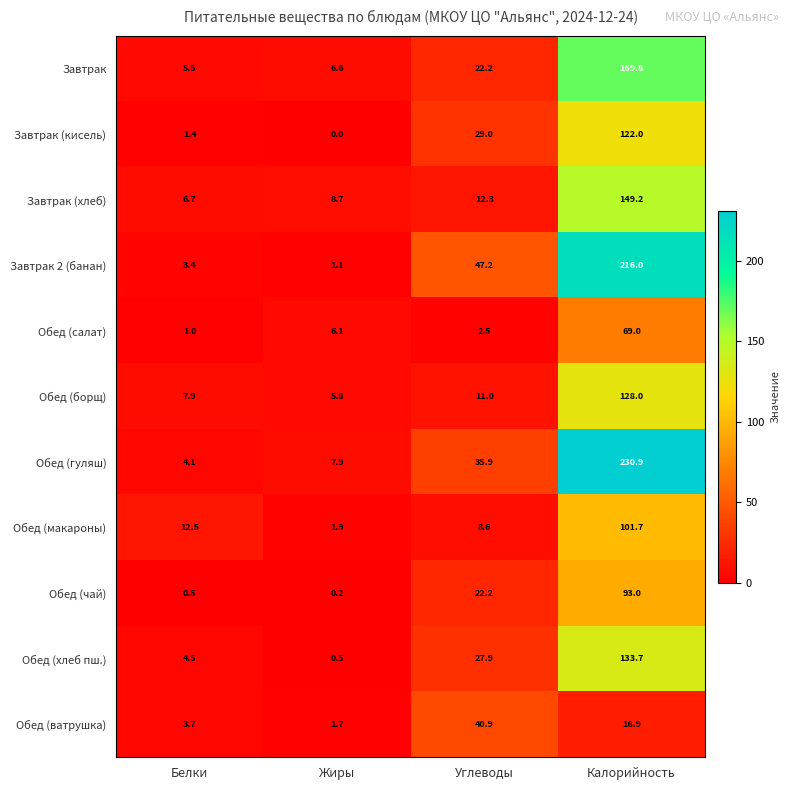

At which category is the sum across all series the highest?

Калорийность